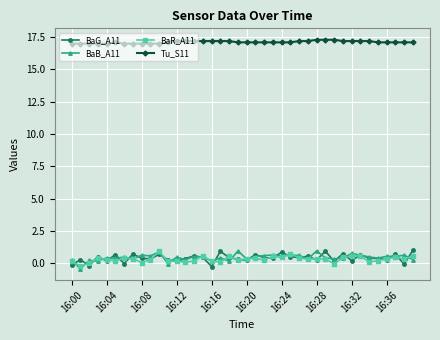

True or false: Tu_S11 has more than 0 points higher than both neighbors.

True